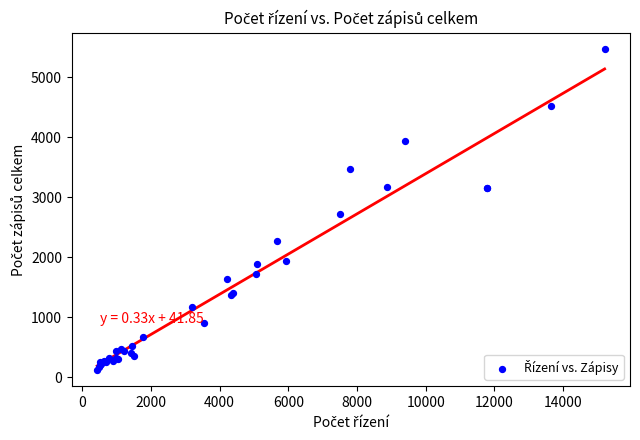

What Y value in the scatter plot is closest to 2794?

2721